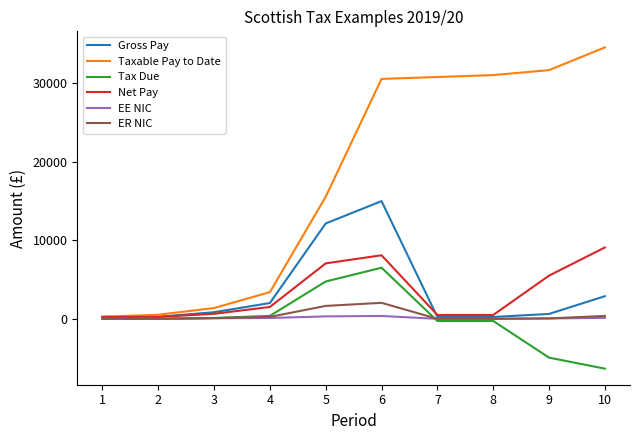

Between 2 and 5, which series saw the biggest shift?

Taxable Pay to Date